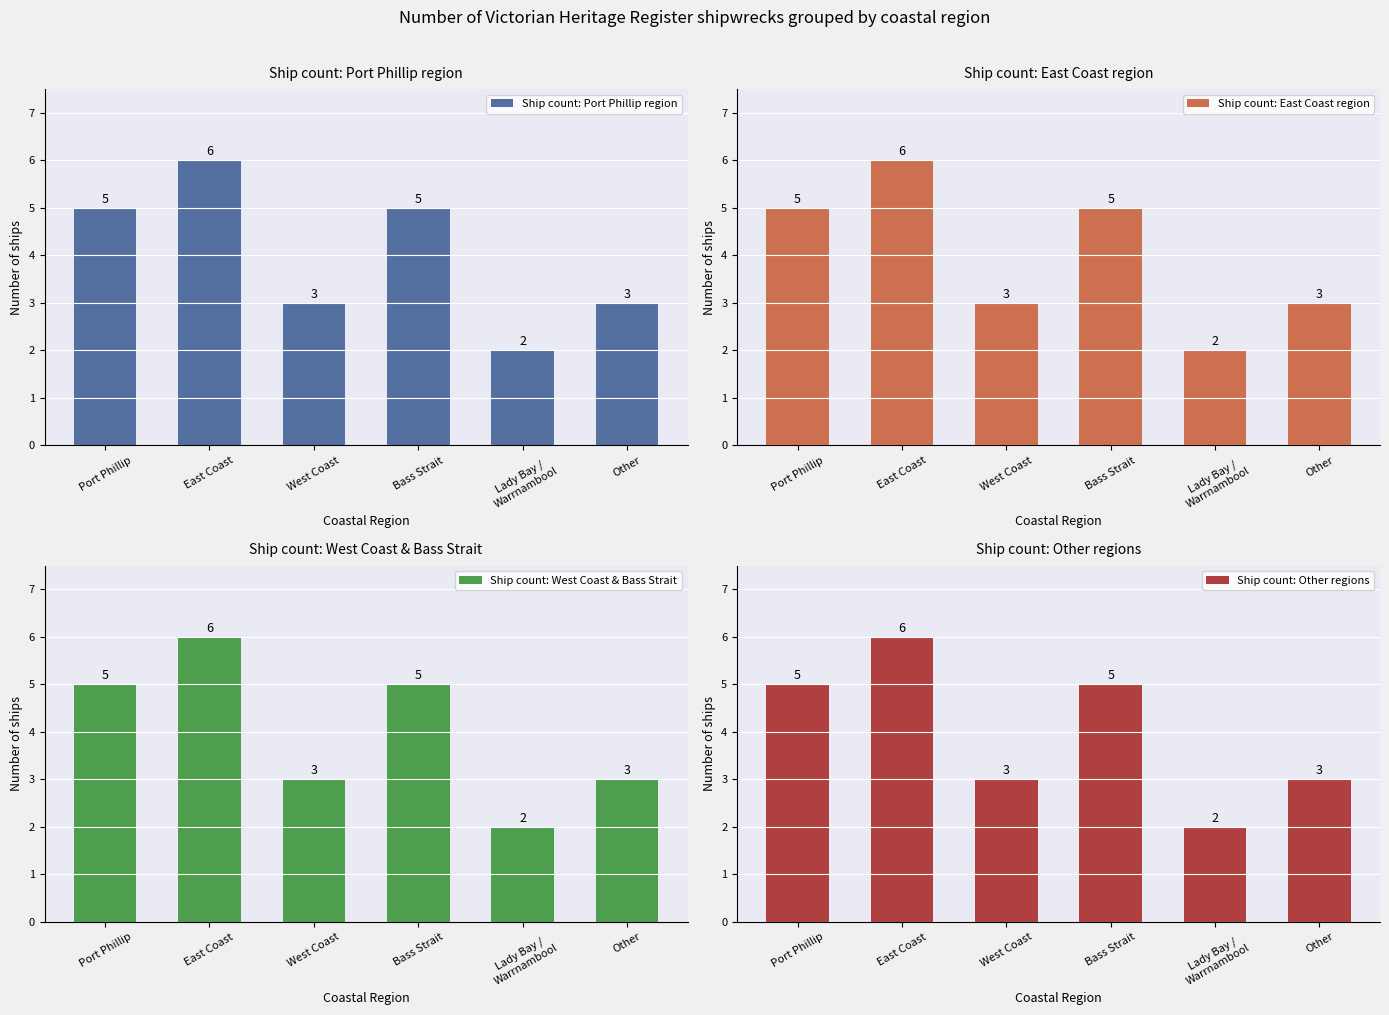

Is it true that Ship count: Port Phillip region equals 5 at Bass Strait?

True